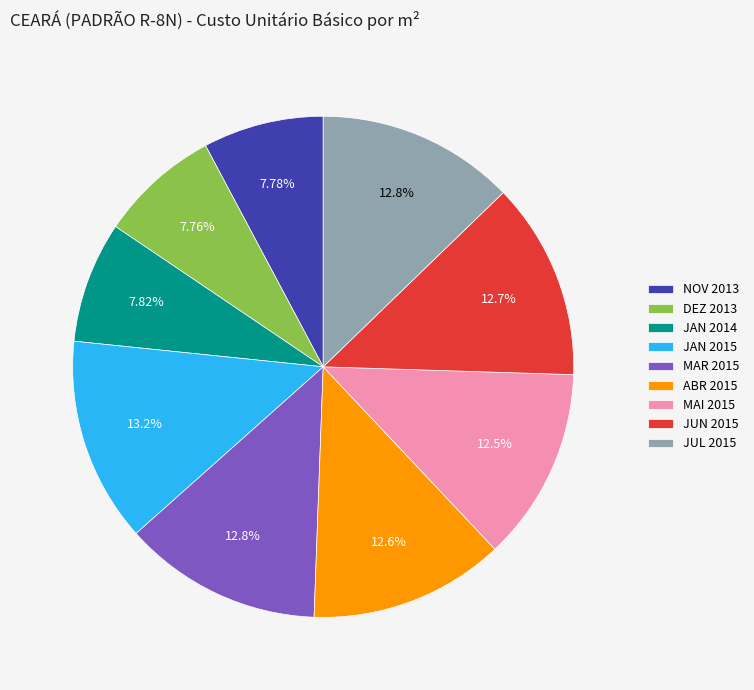

What percentage is the NOV 2013 slice, to the nearest percent?

8%